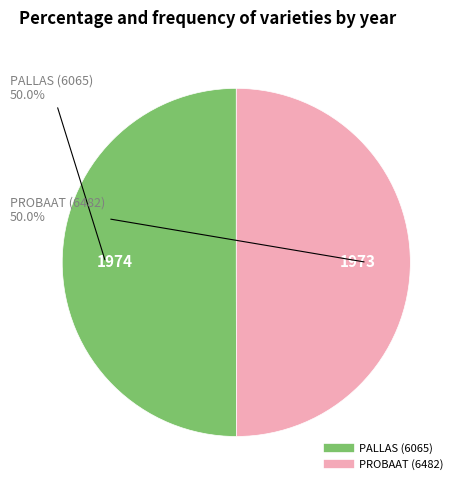

What is the ratio of the value at PALLAS (6065) to the value at PROBAAT (6482)?

1.0